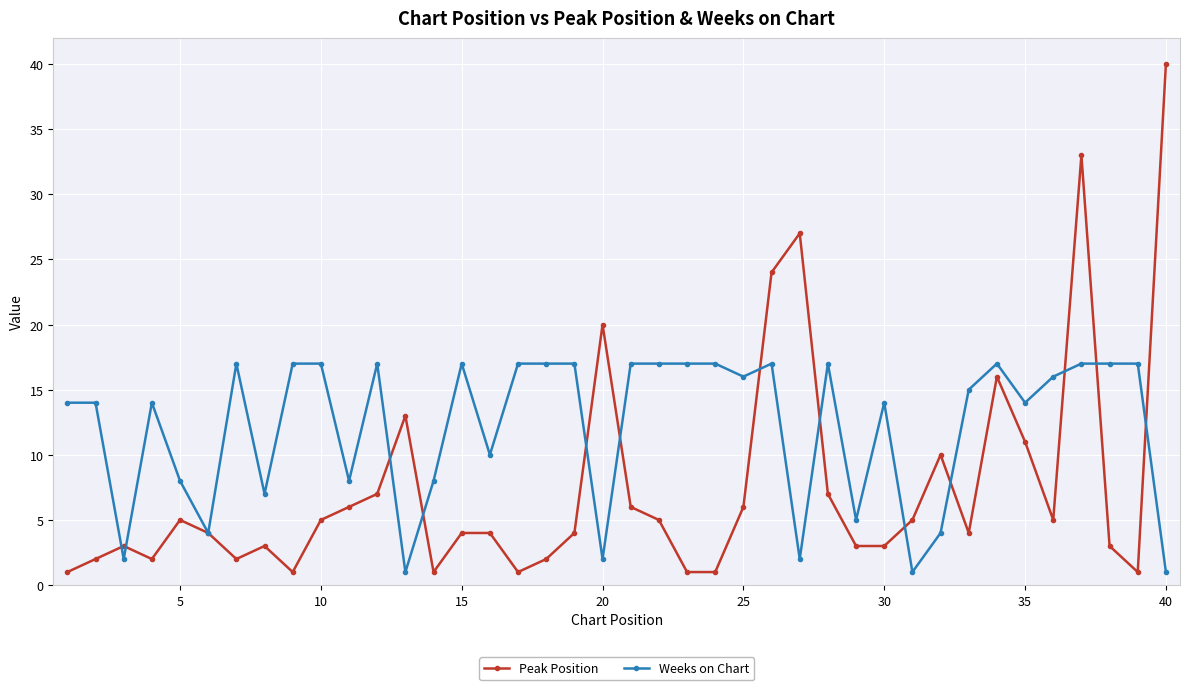

What is the value of the Peak Position point at the 39th from the left?

1